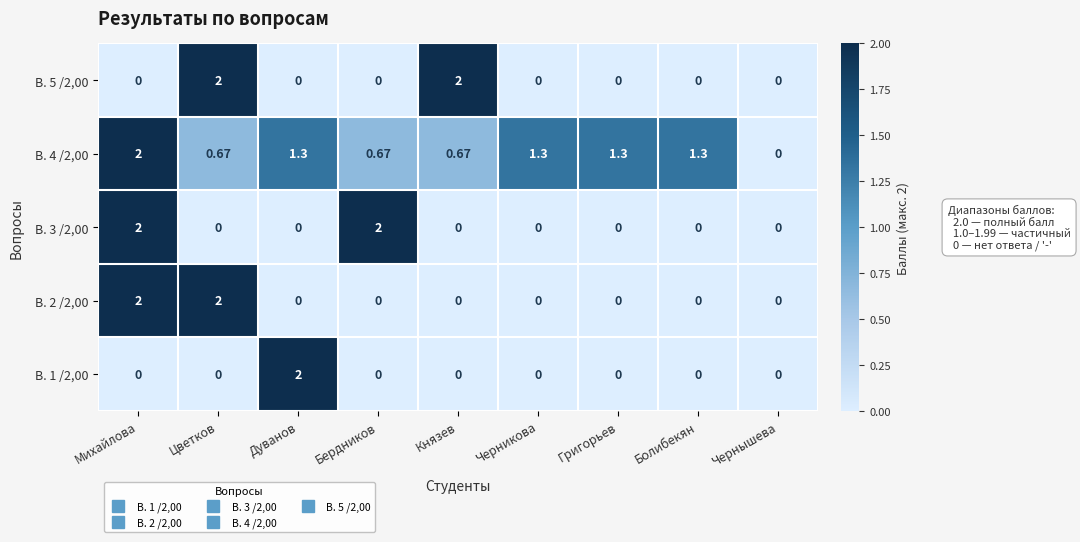

At which category is the sum across all series the highest?

Михайлова